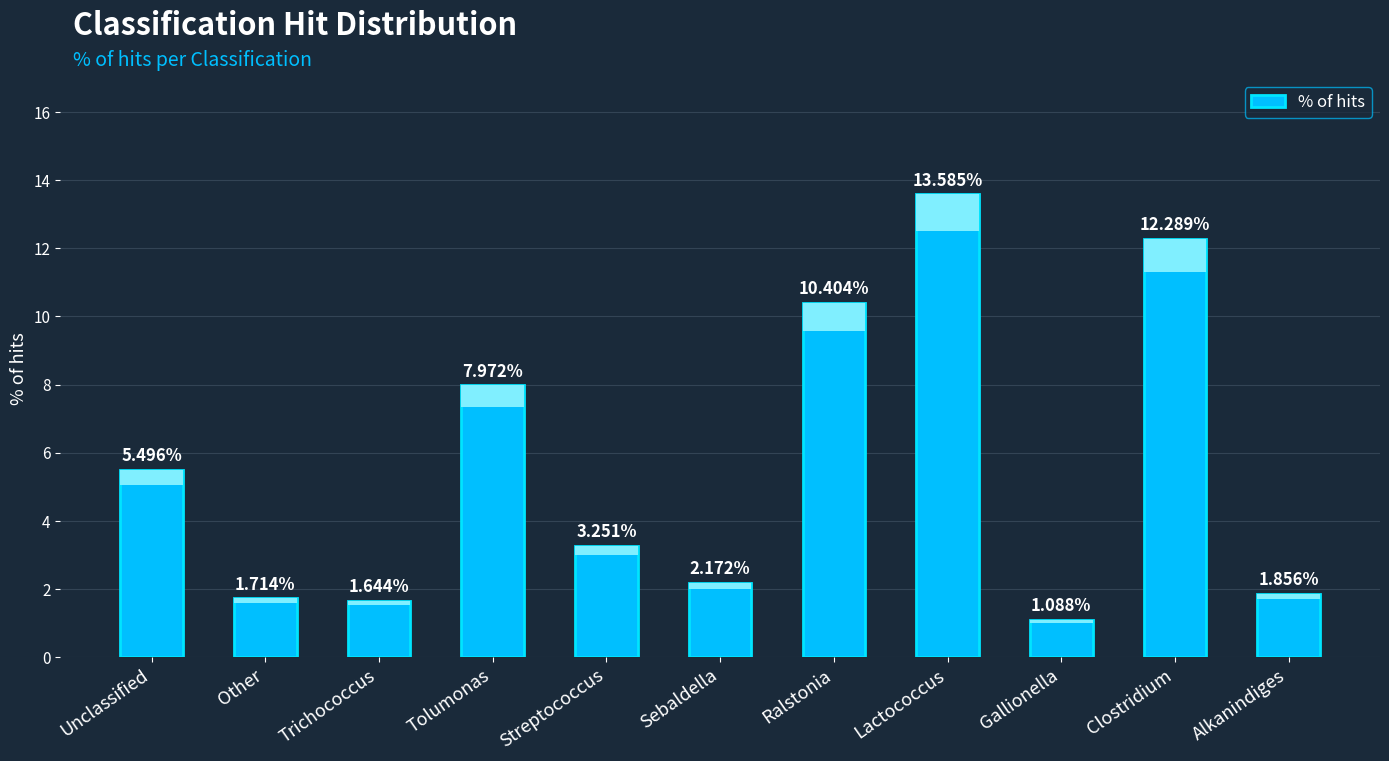

Which has a higher value, Streptococcus or Gallionella?

Streptococcus